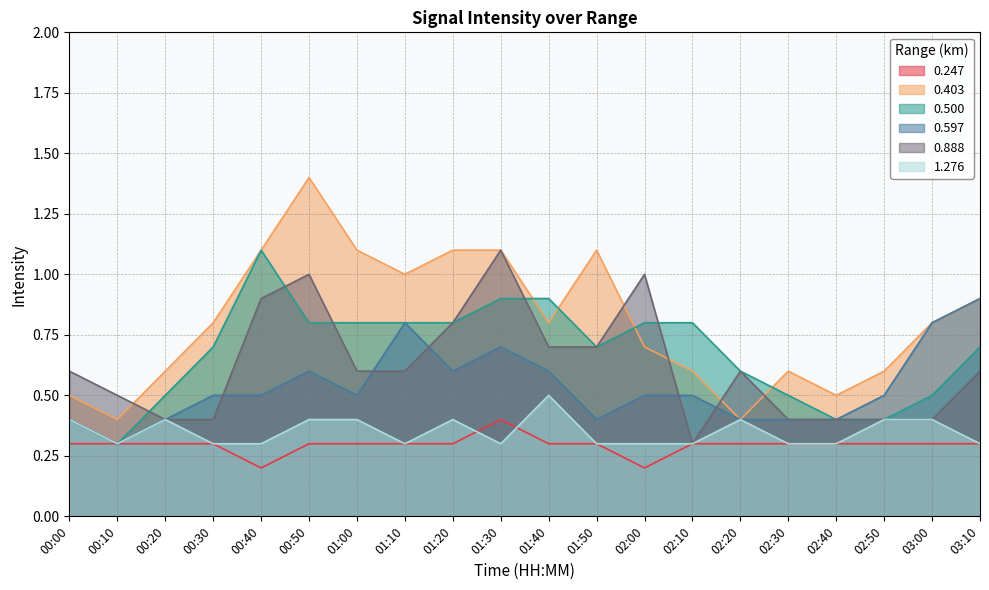

The value of 0.247 at 03:10 is 0.1. True or false?

False